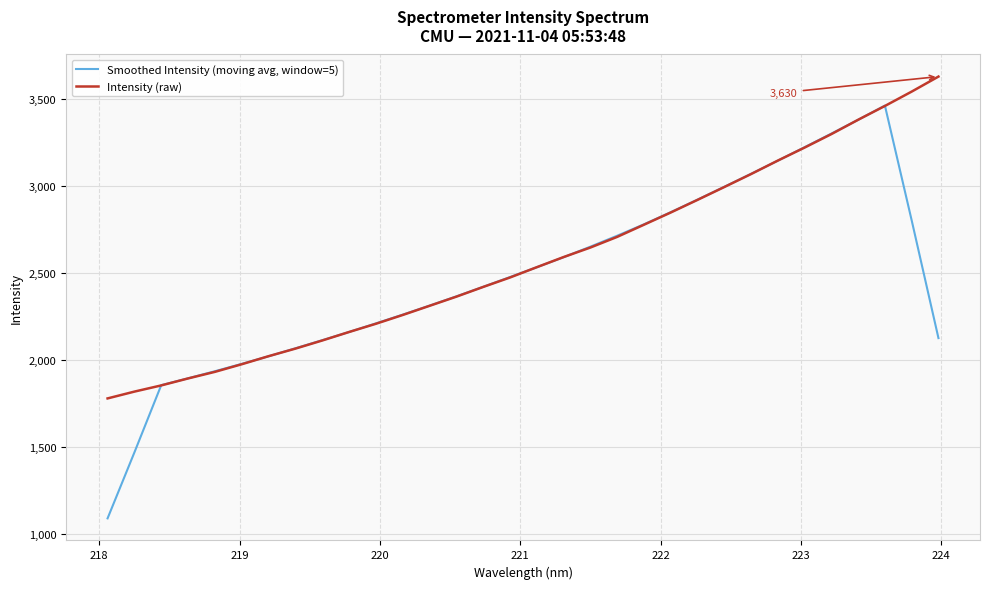

What are all the series names shown in the legend?

Smoothed Intensity (moving avg, window=5), Intensity (raw)